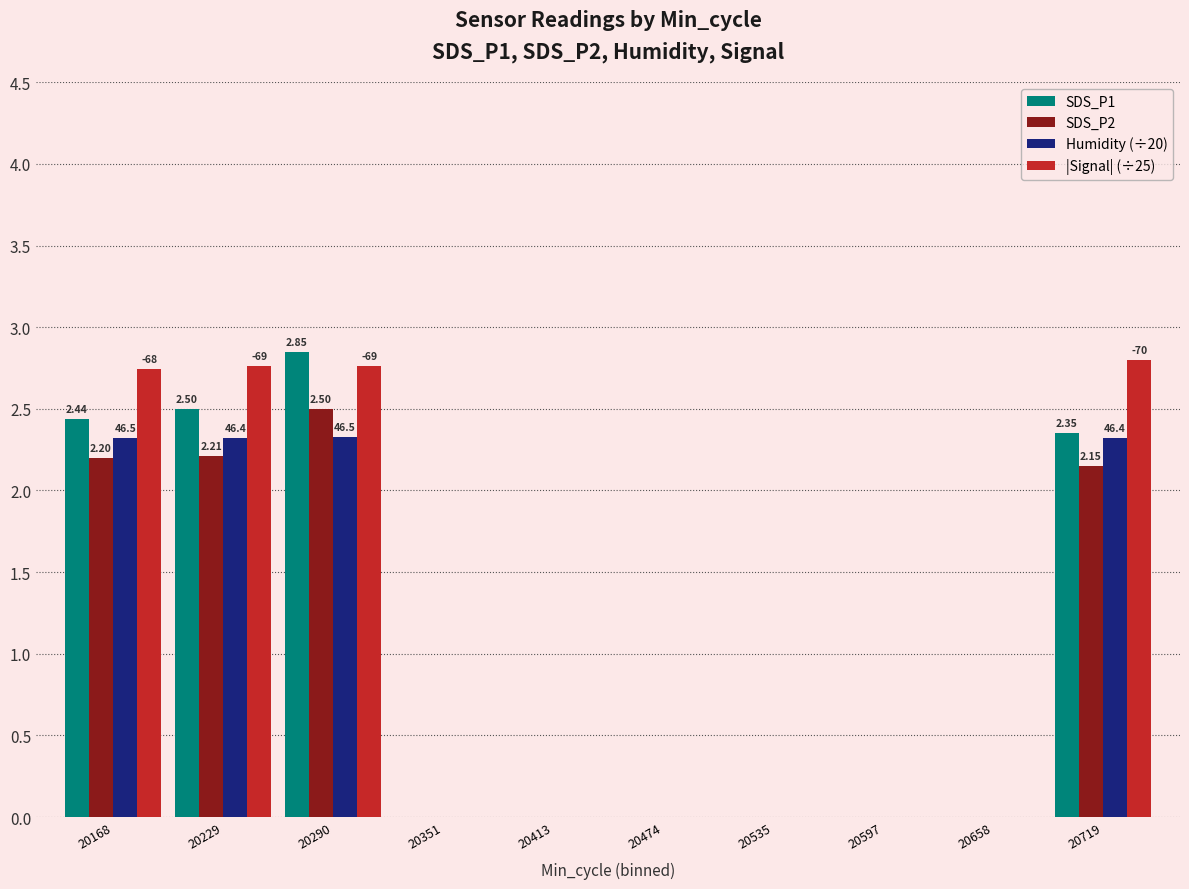

What is the total value across all series at 20290?

10.4